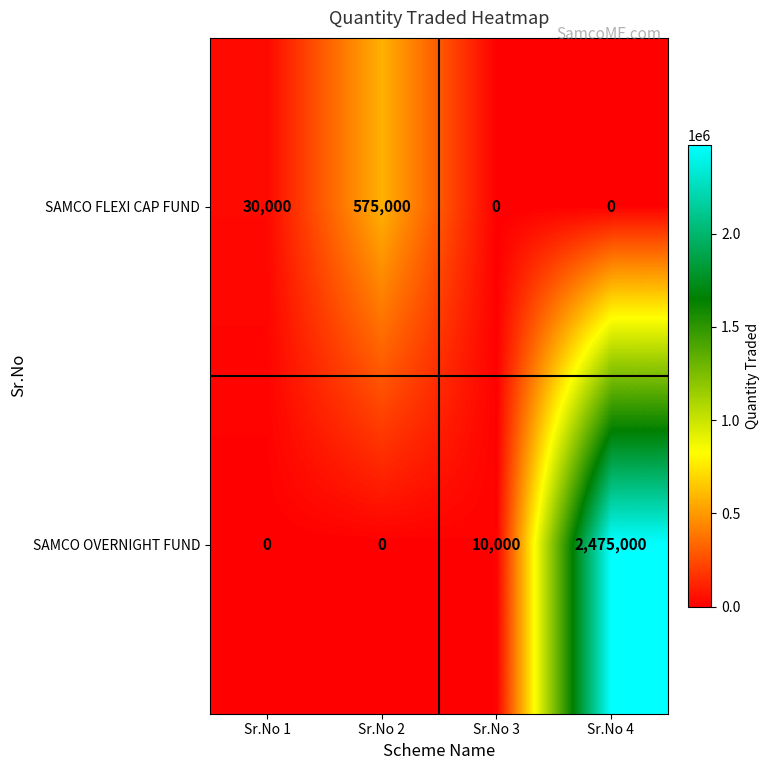

What is the total value across all series at Sr.No 2?

575000